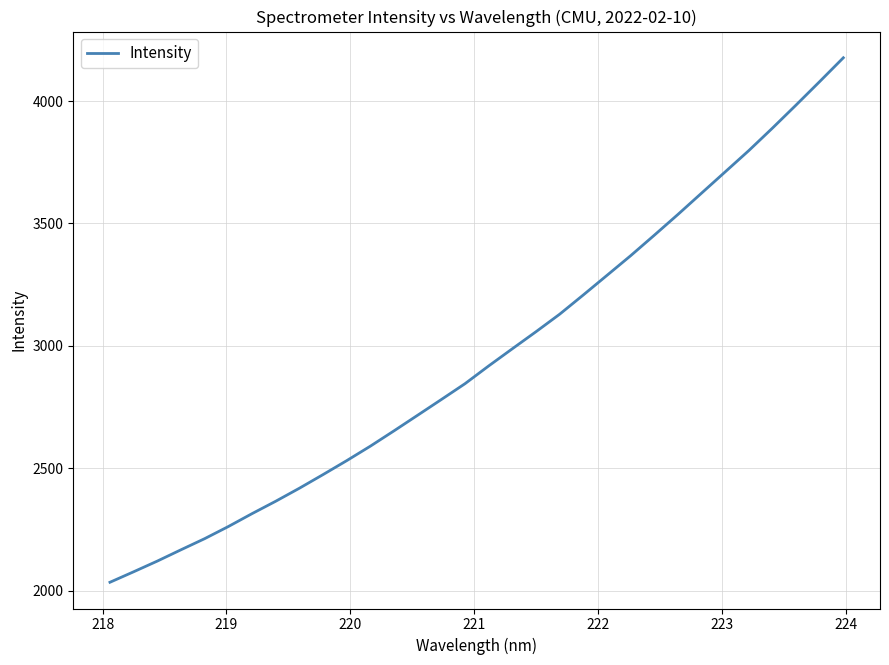

What is the greatest value displayed?

4177.0